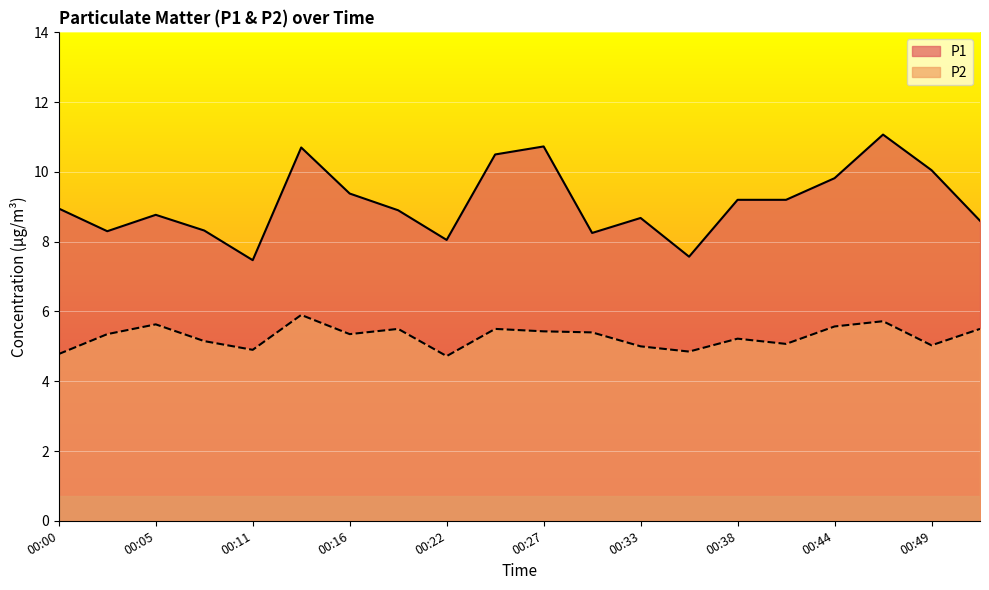

True or false: P2 has a value of 5.5 at 00:52.

True